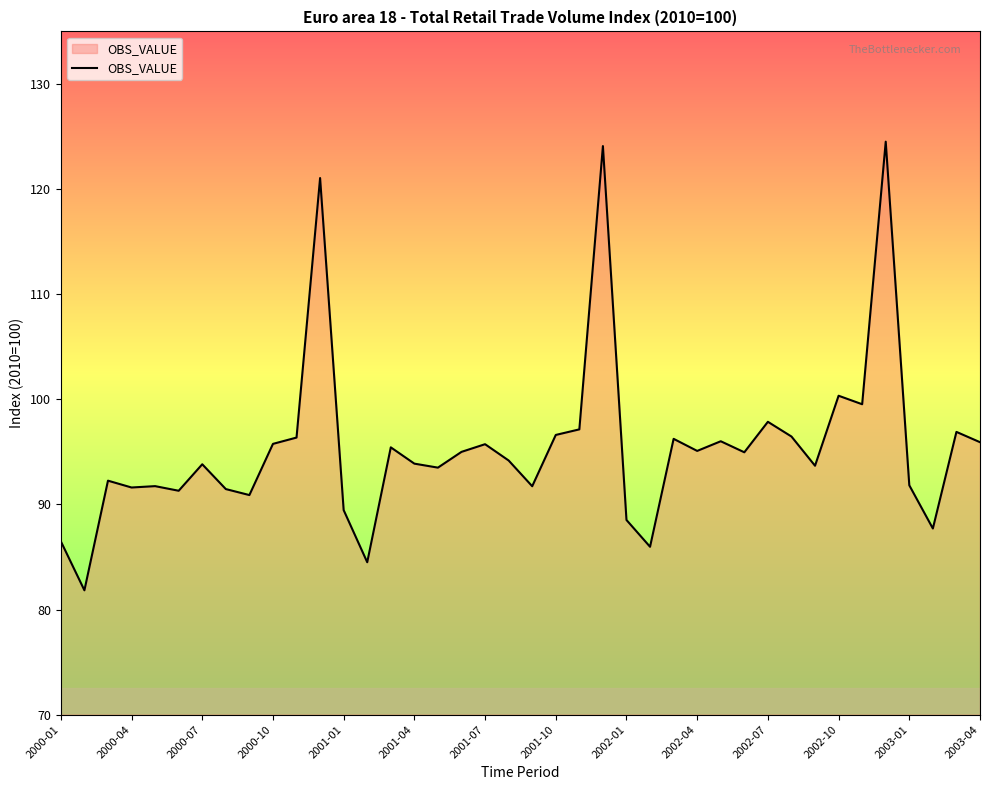

What is the difference between the maximum and minimum values?

42.7